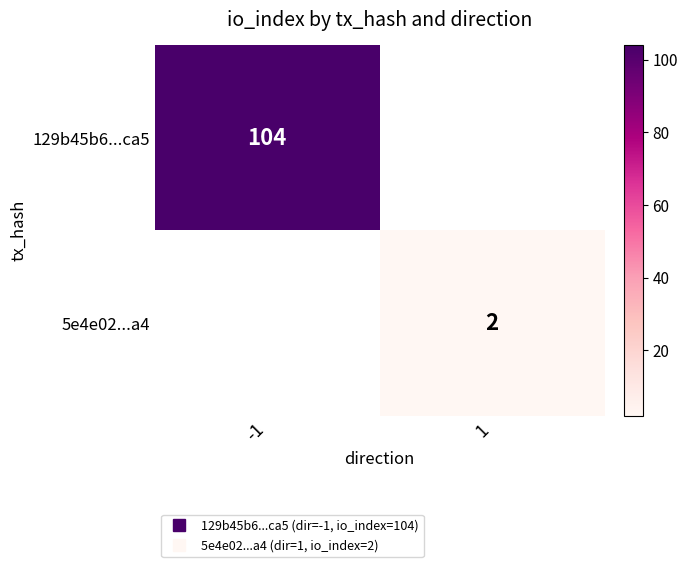

Between 1 and -1, which is larger?

-1